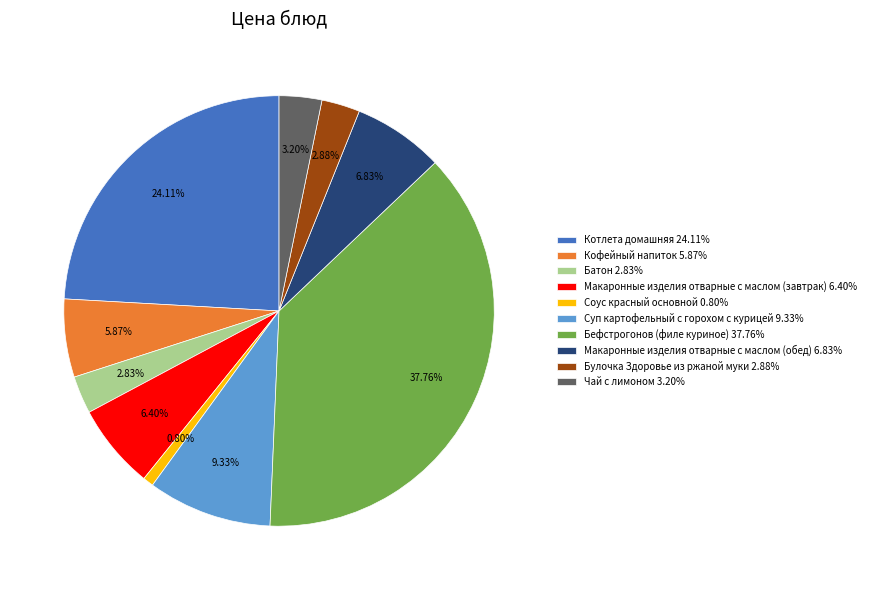

To the nearest percent, what percentage of the pie is Булочка Здоровье из ржаной муки?

3%